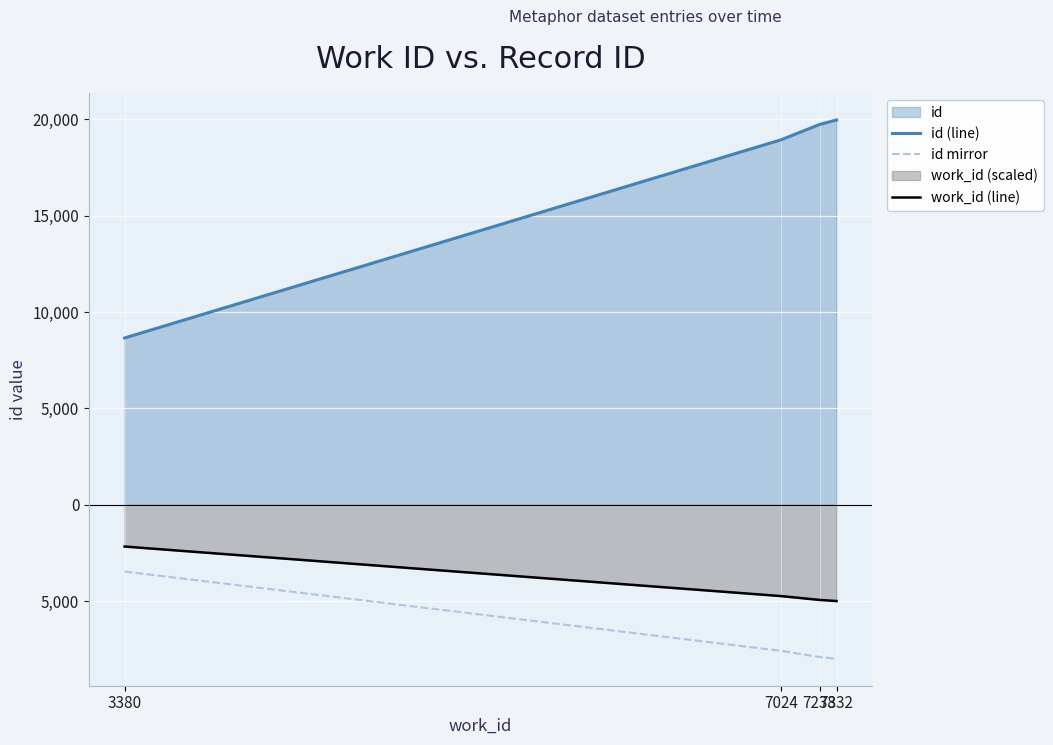

How many data points in id mirror are above -7575?

1